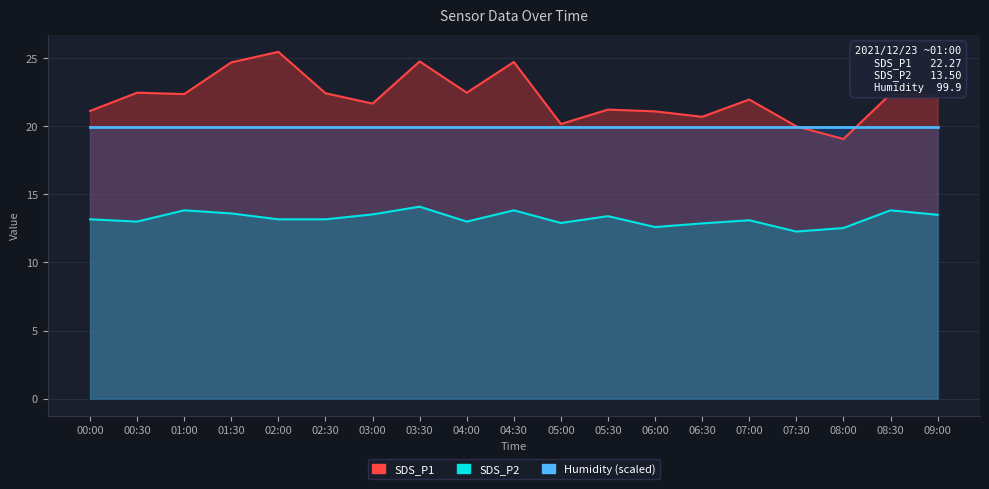

What is the difference between the second highest and minimum values in the SDS_P2 series?

1.6